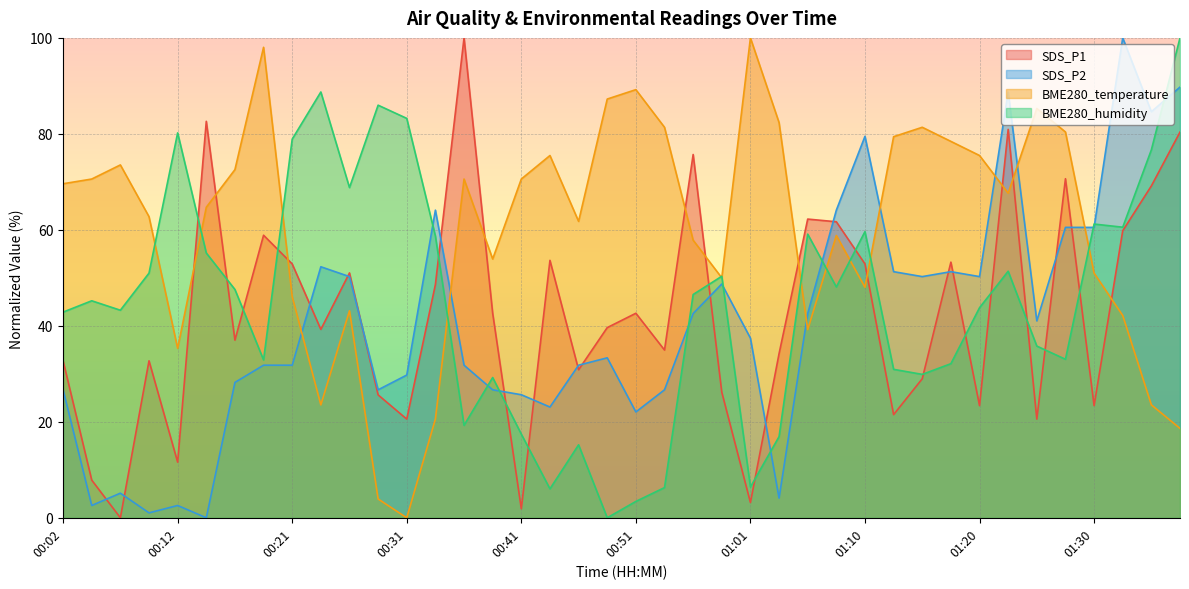

What are all the series names shown in the legend?

SDS_P1, SDS_P2, BME280_temperature, BME280_humidity